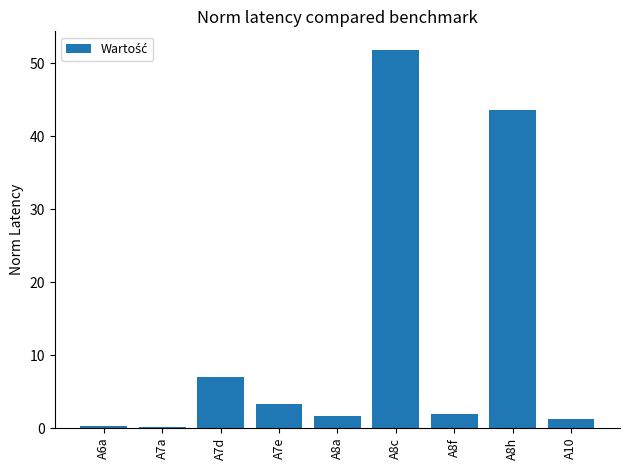

Are the bars horizontal?

No